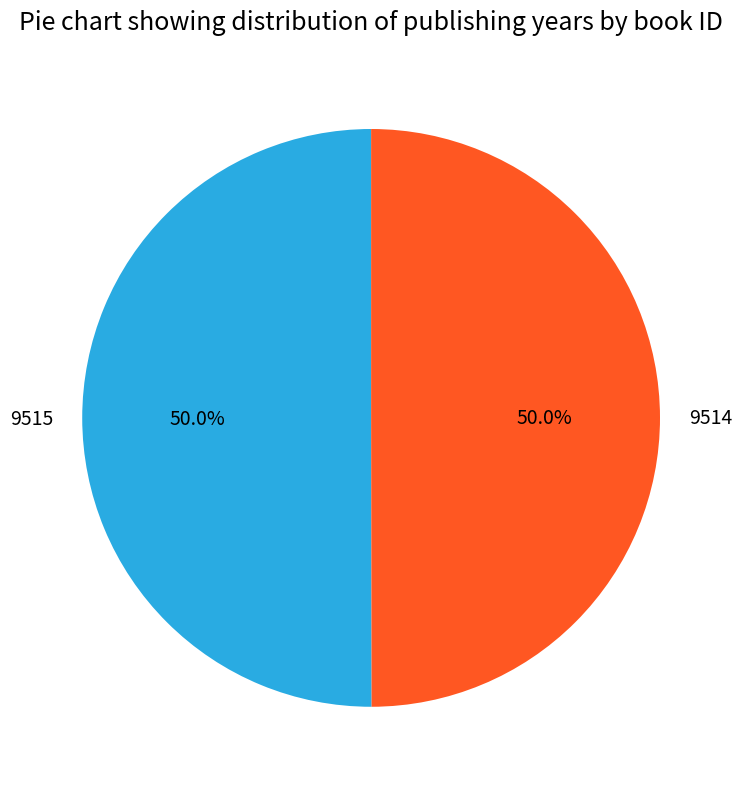

Is it true that 9514 is 50% of the pie?

True